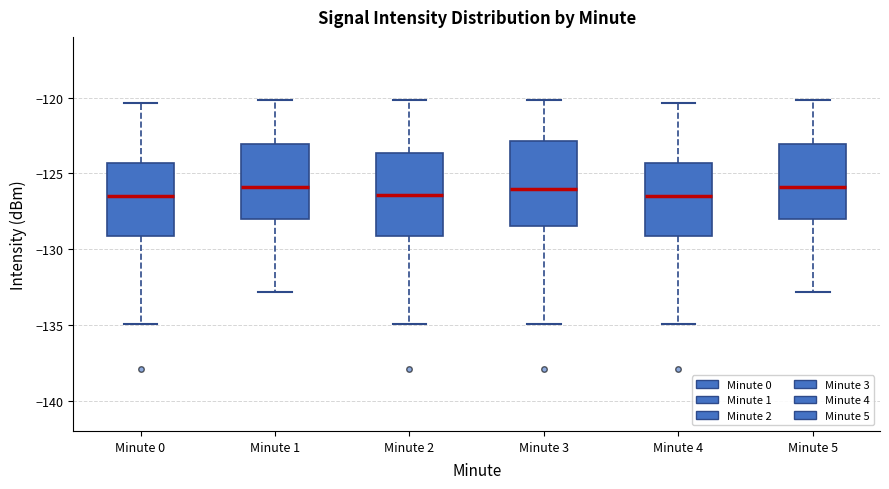

Reading left to right, read every box against the y-axis: the position of its median line, the range the box covers, and the ends of its whiskers. The values are not printed on the chart, so give them approximately, as read against the axis.

Minute 0: median -126.5, box -129.0 to -124.5, whiskers -135.0 to -120.5
Minute 1: median -126.0, box -128.0 to -123.0, whiskers -133.0 to -120.0
Minute 2: median -126.5, box -129.0 to -123.5, whiskers -135.0 to -120.0
Minute 3: median -126.0, box -128.5 to -123.0, whiskers -135.0 to -120.0
Minute 4: median -126.5, box -129.0 to -124.5, whiskers -135.0 to -120.5
Minute 5: median -126.0, box -128.0 to -123.0, whiskers -133.0 to -120.0